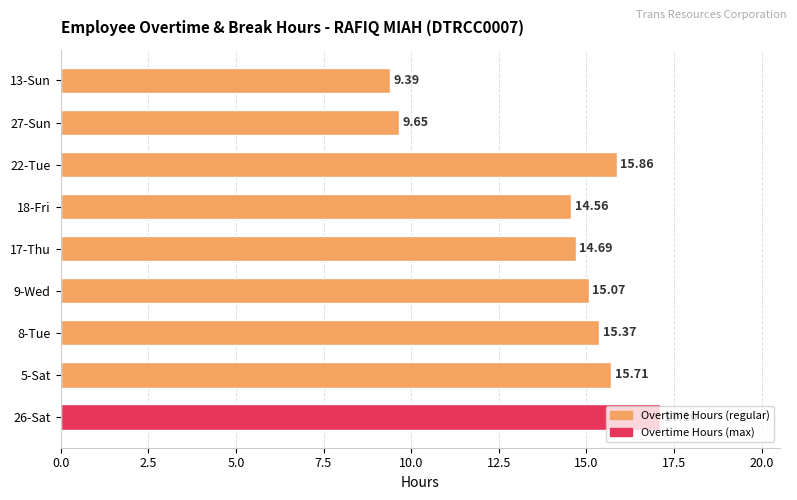

How many data points are less than 15?

4